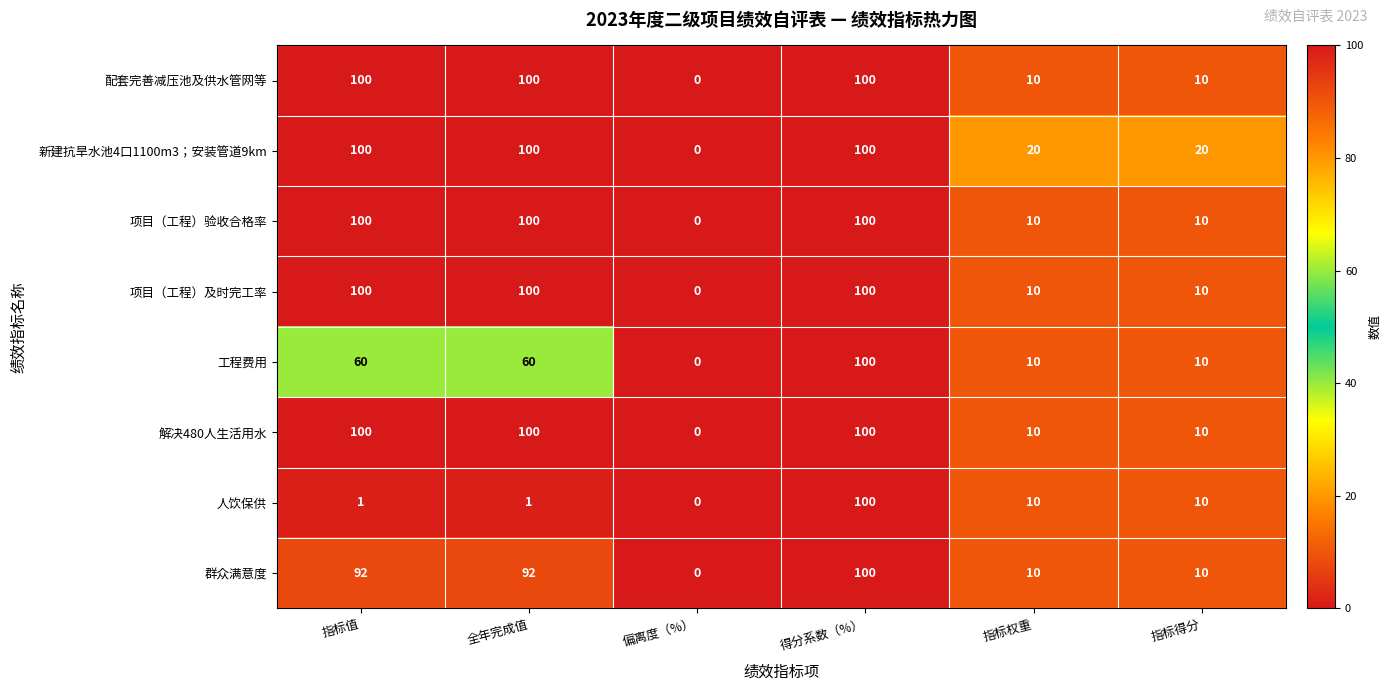

What is the approximate value of 解决480人生活用水 at 得分系数（%）, to the nearest 50?

100